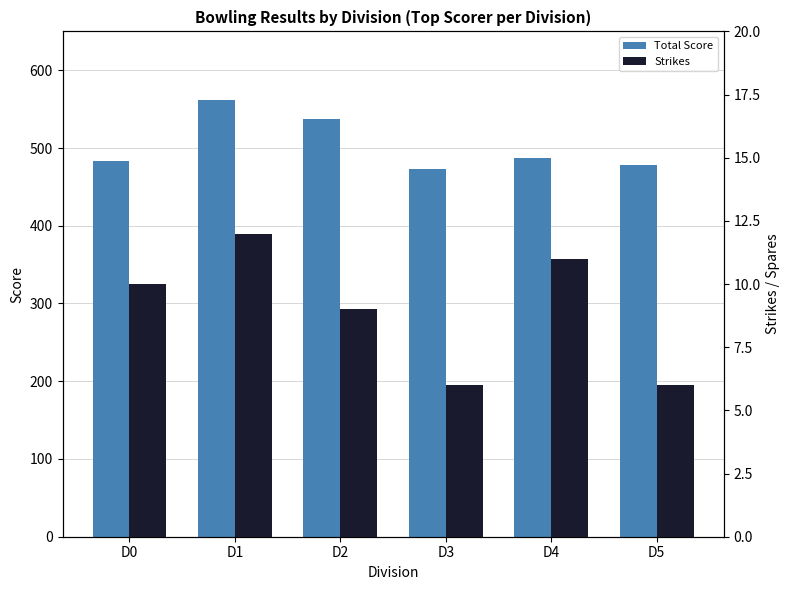

Is it true that Strikes equals 6 at D3?

True